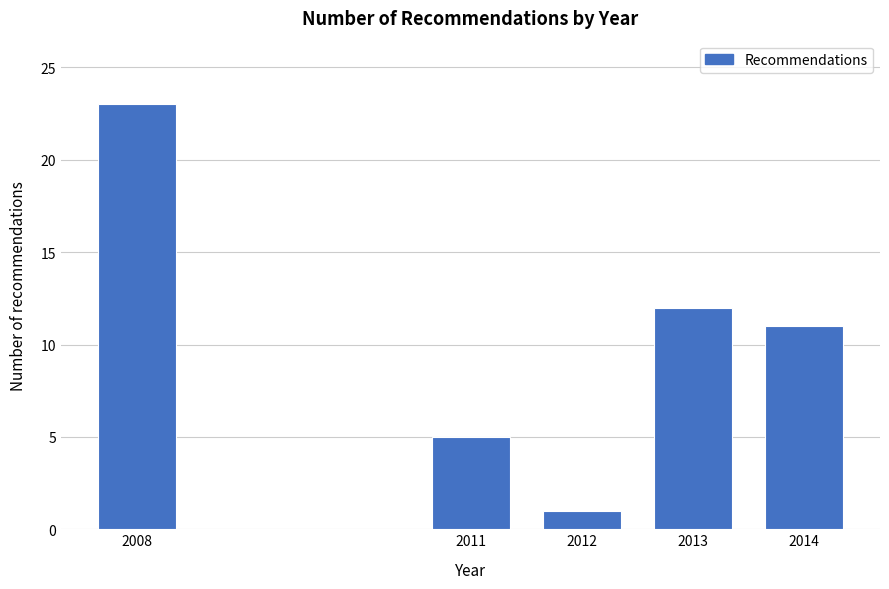

Reading left to right, what are all the values shown in this chart?

2008=23	2011=5	2012=1	2013=12	2014=11